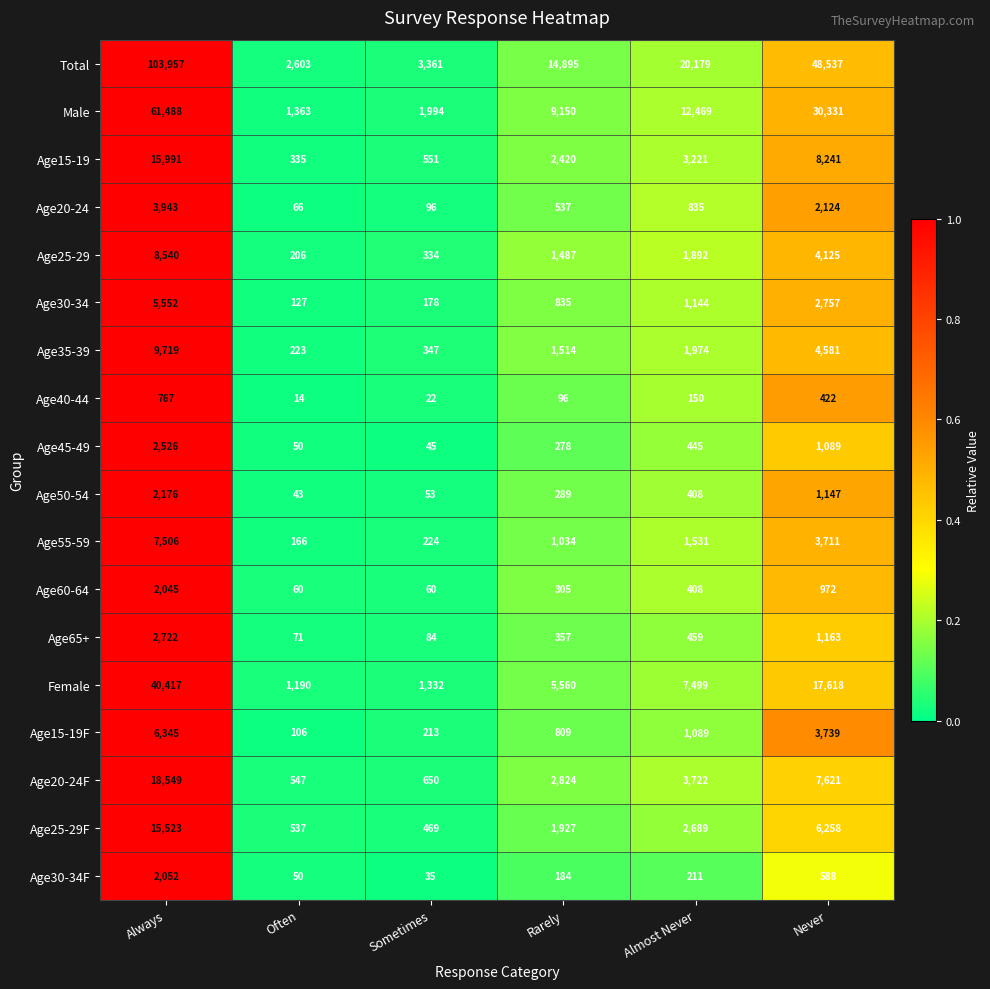

Rank the series at Sometimes from highest to lowest value.

Total, Male, Female, Age20-24F, Age15-19, Age25-29F, Age35-39, Age25-29, Age55-59, Age15-19F, Age30-34, Age20-24, Age65+, Age60-64, Age50-54, Age45-49, Age30-34F, Age40-44